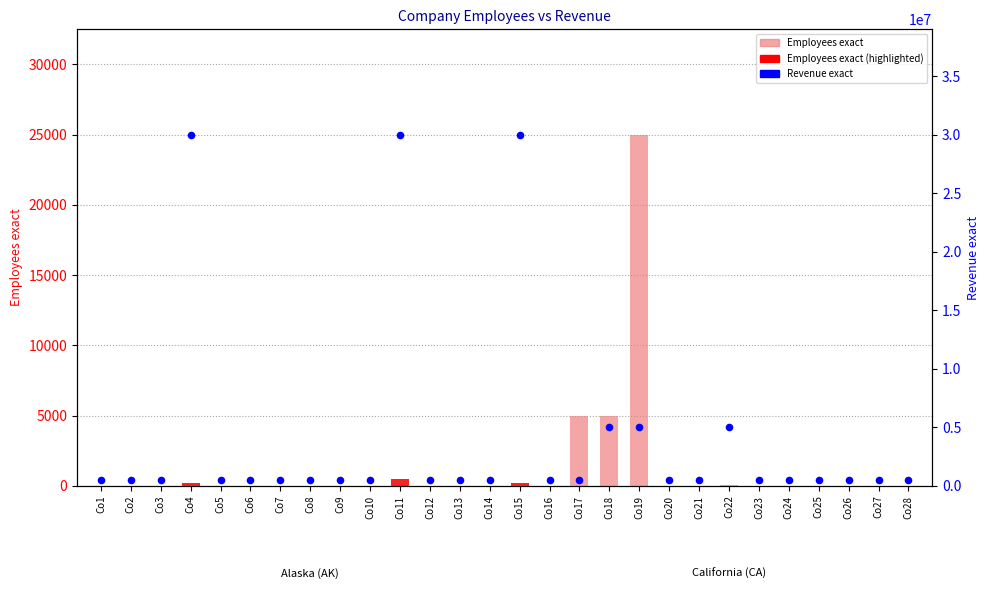

Which series has the largest Y range (max minus min)?

Revenue exact